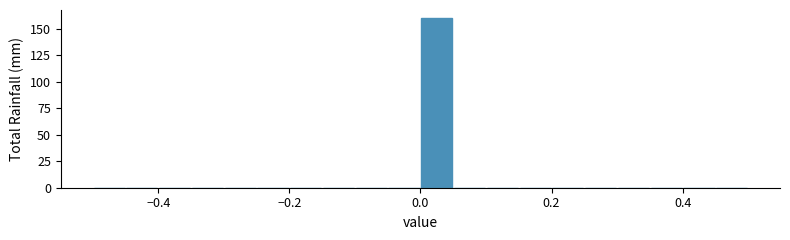

Around what value on the x-axis is the tallest bar? Give the approximate position of its centre, as read against the axis.

0.02